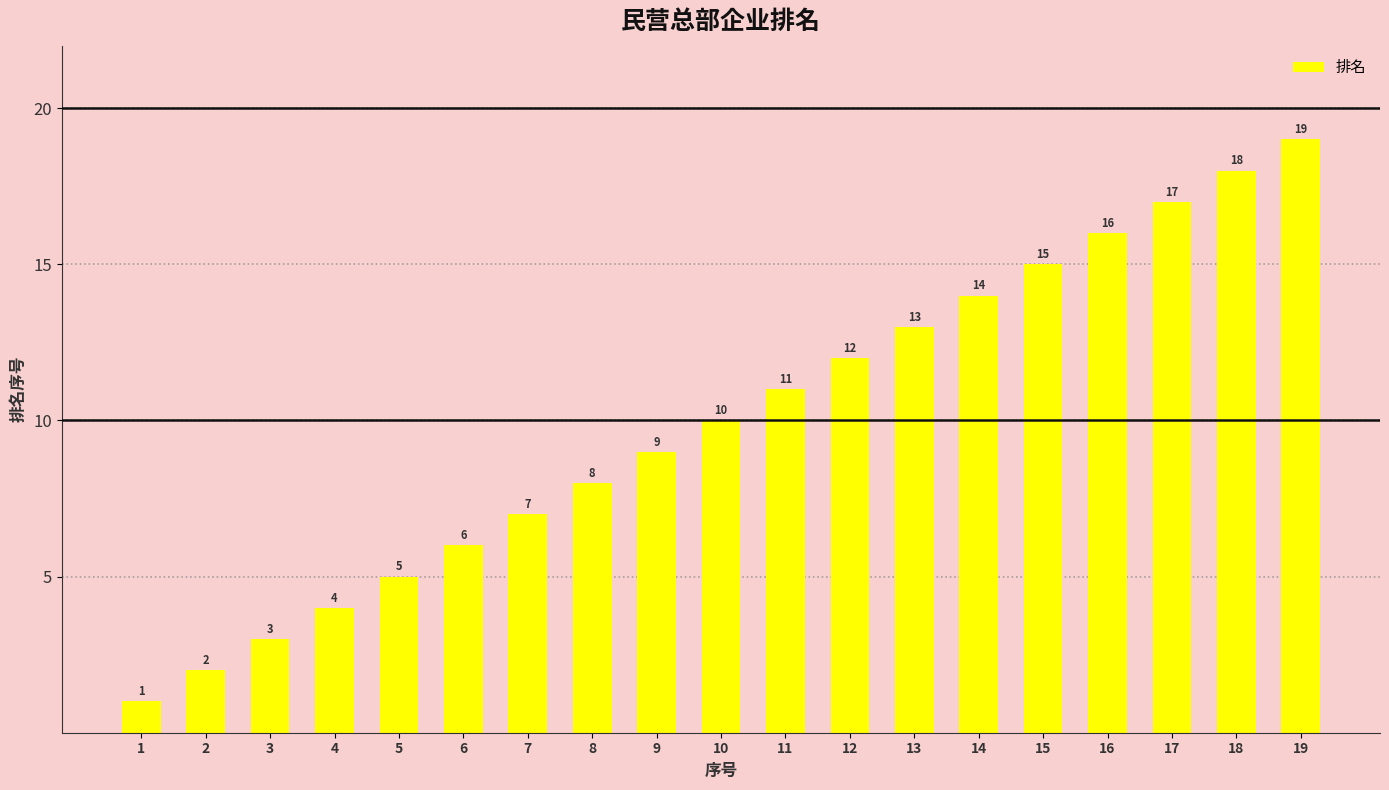

Reading left to right, transcribe all the data shown in this chart.

1=1	2=2	3=3	4=4	5=5	6=6	7=7	8=8	9=9	10=10	11=11	12=12	13=13	14=14	15=15	16=16	17=17	18=18	19=19